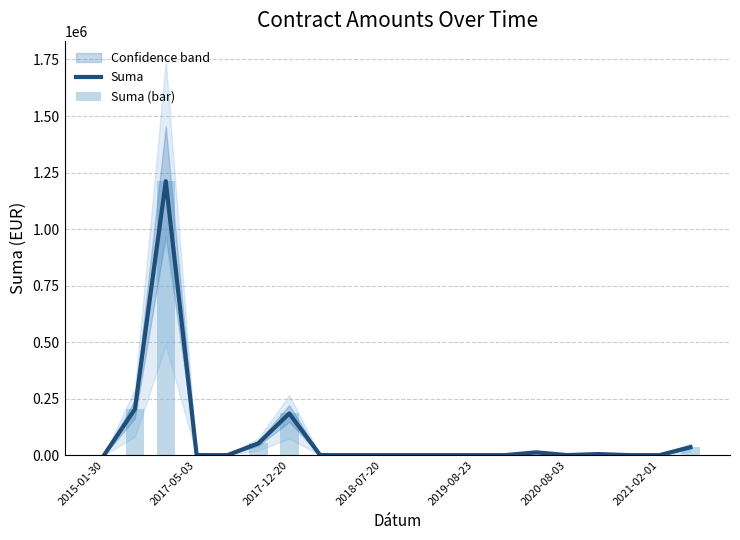

The value of Suma at 2017-12-20 is 184399.2. True or false?

True